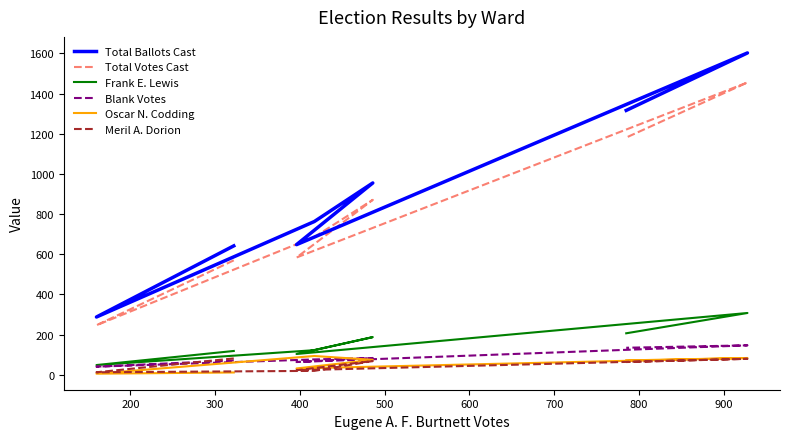

What is the difference between the Blank Votes values at 400 and 500?

20